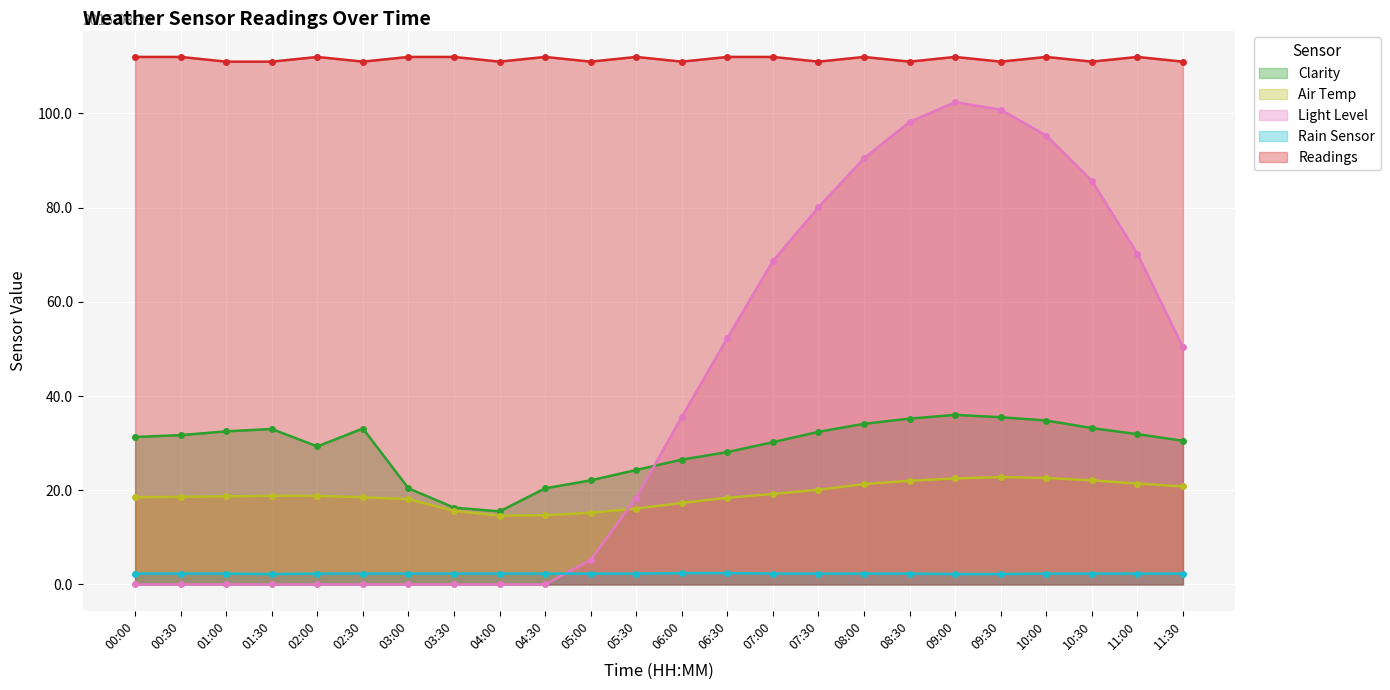

At which category does Rain Sensor reach its first local valley?

01:30